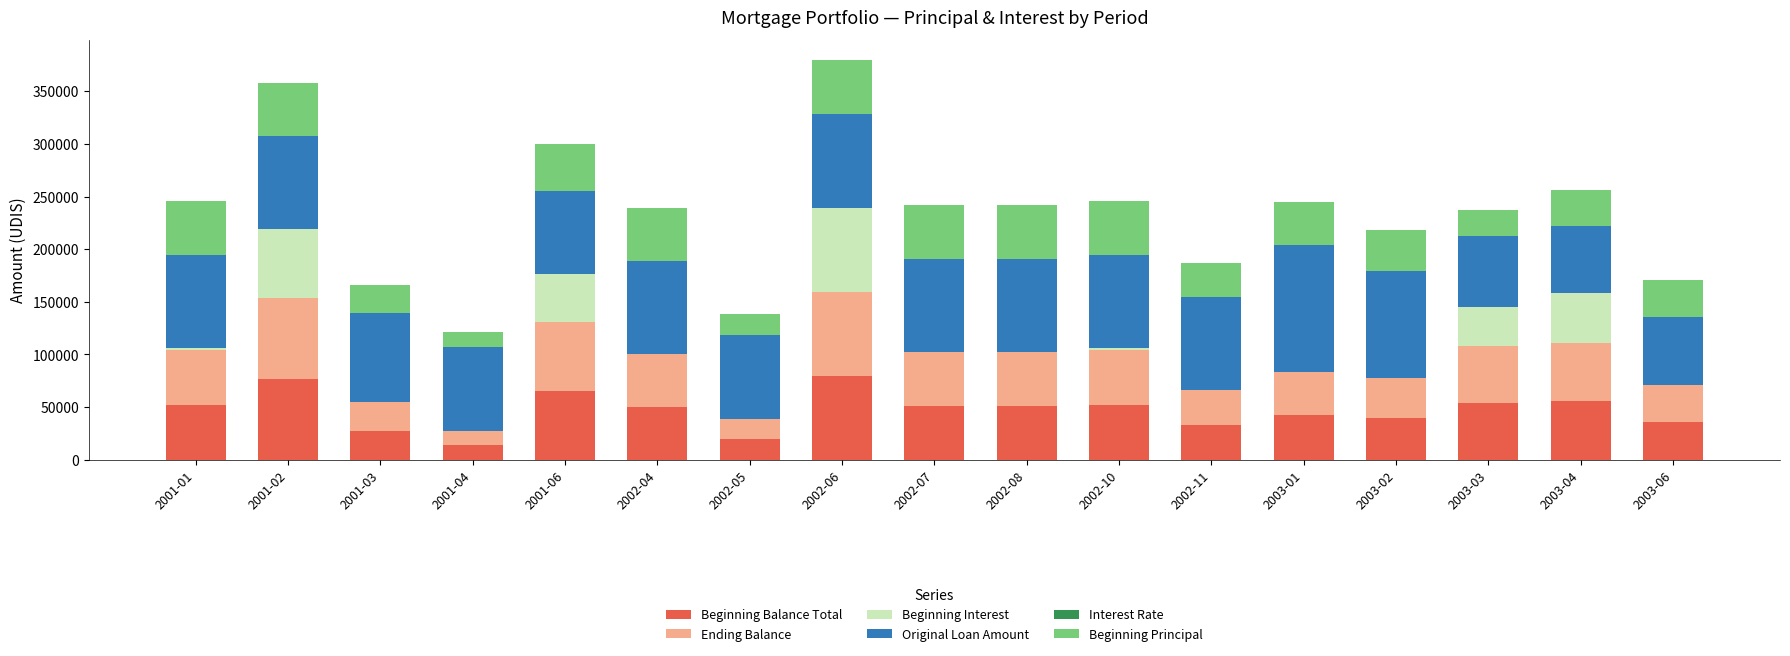

Are the bars horizontal?

No